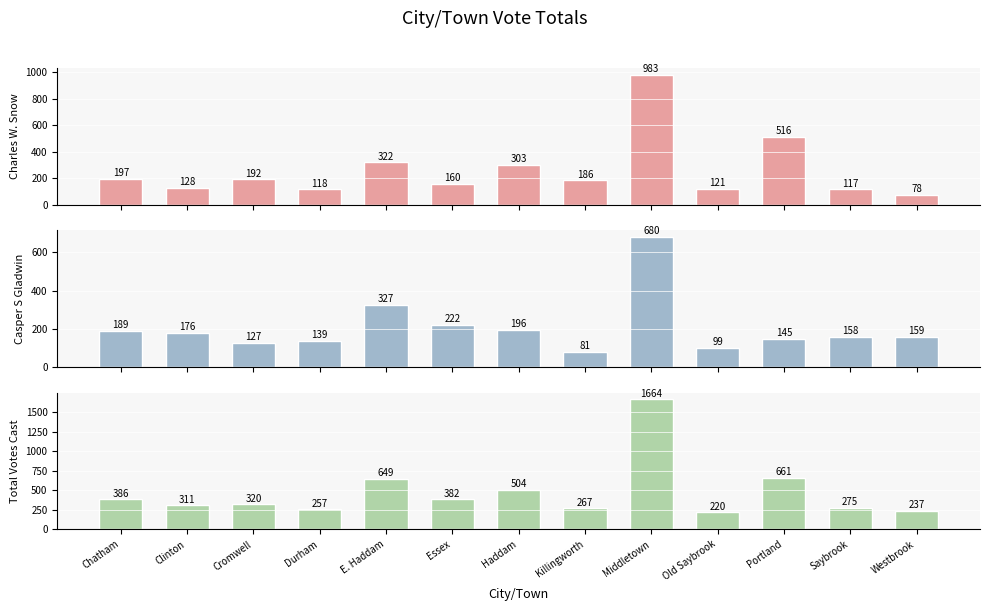

At which label does Charles W. Snow first exceed 186?

Chatham